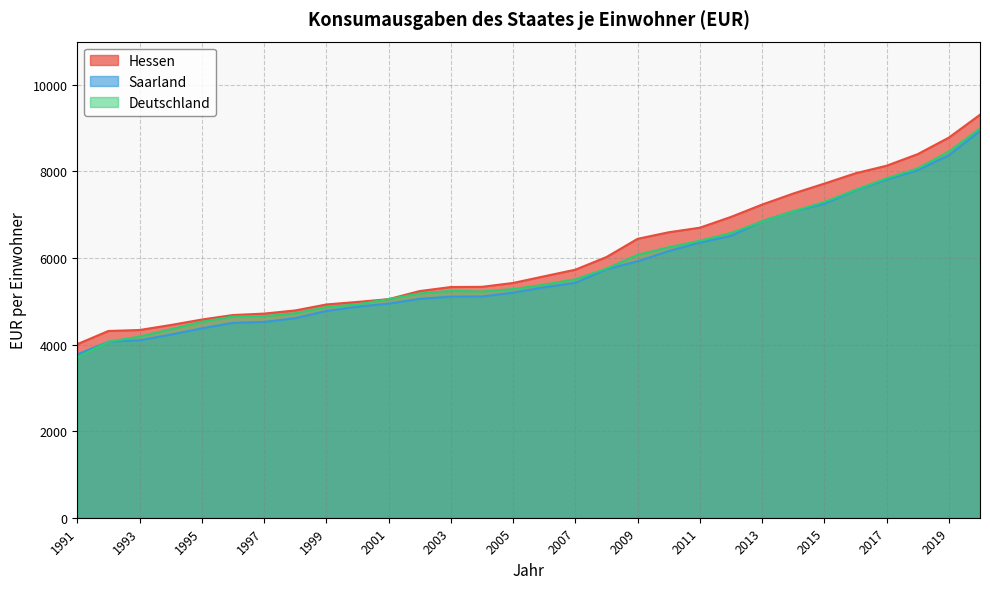

What are all the series names shown in the legend?

Hessen, Saarland, Deutschland